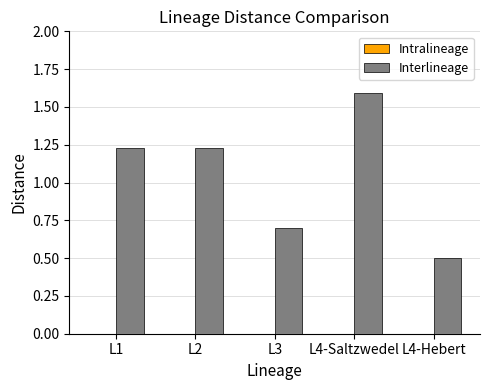

The chart shows a value of 0.3 at L4-Hebert. True or false?

False